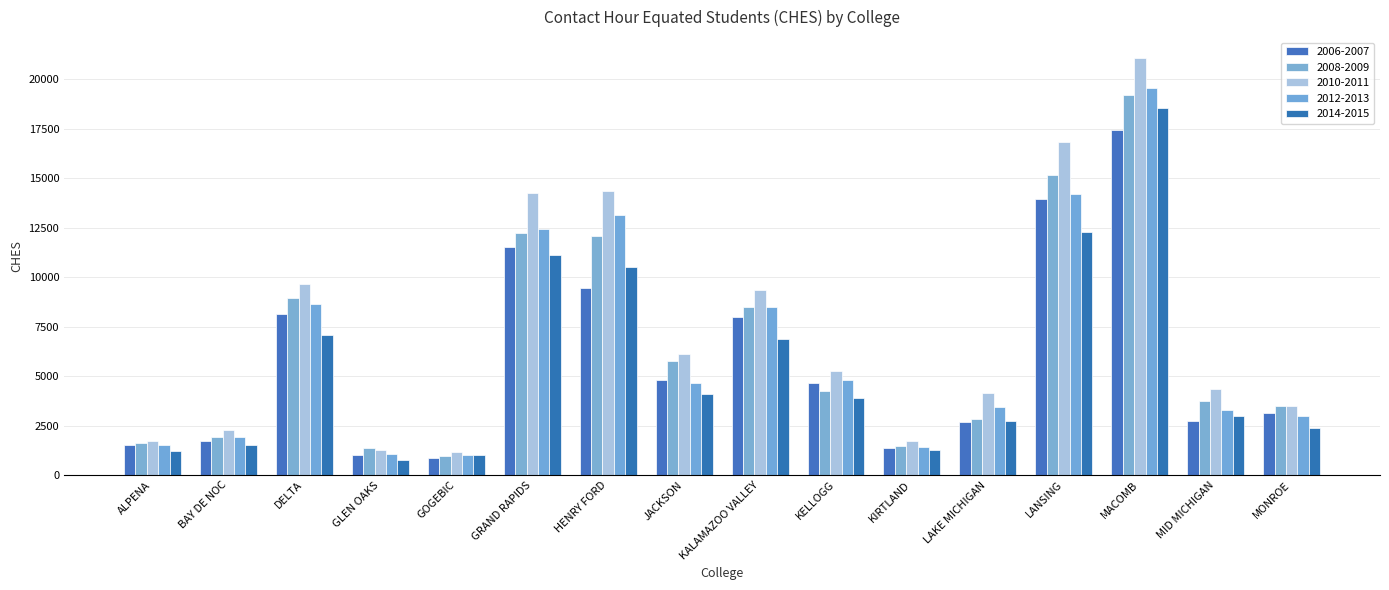

What is the difference between the maximum and minimum values in the 2006-2007 series?

16576.8